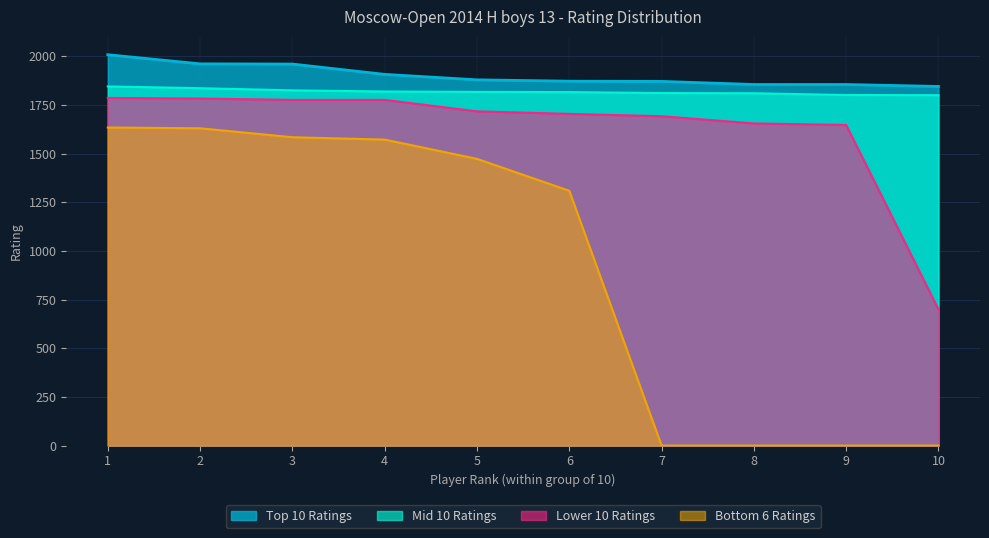

Between 5 and 10, which series saw the biggest shift?

Bottom 6 Ratings